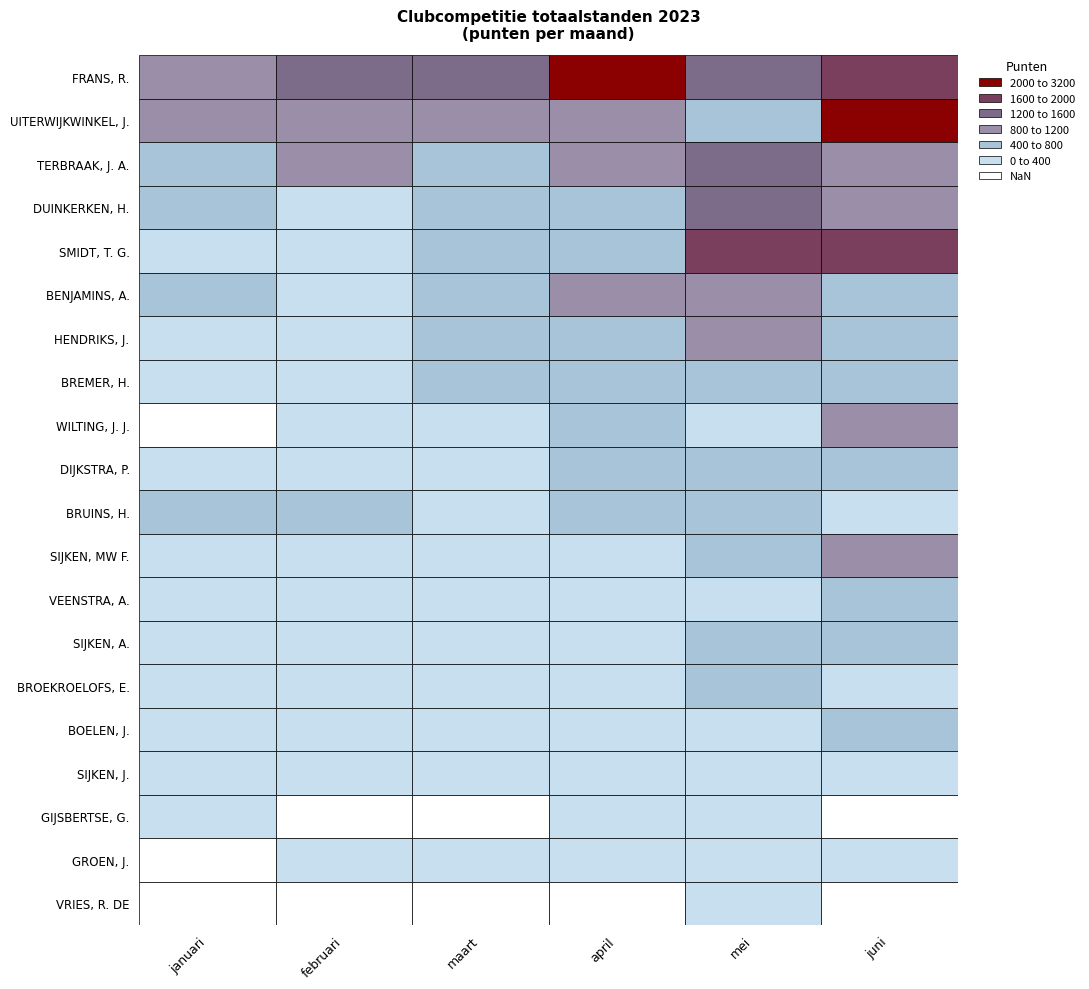

Reading left to right, extract all data points from this chart.

FRANS, R.: 1112	1331	1374	2361	1568	1909
UITERWIJKWINKEL, J.: 800	900	800	1000	600	3100
TERBRAAK, J. A.: 551	995	773	875	1549	1111
DUINKERKEN, H.: 611	378	729	737	1354	841
SMIDT, T. G.: 60	105	435	760	1640	1650
BENJAMINS, A.: 632	392	677	831	940	786
HENDRIKS, J.: 313	315	555	687	962	557
BREMER, H.: 159	196	483	714	748	706
WILTING, J. J.: 0	342	389	730	370	914
DIJKSTRA, P.: 315	355	365	406	529	631
BRUINS, H.: 455	460	290	426	474	365
SIJKEN, MW F.: 325	128	155	245	491	907
VEENSTRA, A.: 254	376	340	296	234	534
SIJKEN, A.: 209	103	150	167	480	734
BROEKROELOFS, E.: 62	63	8	286	792	382
BOELEN, J.: 112	90	96	382	384	404
SIJKEN, J.: 169	72	120	123	237	274
GIJSBERTSE, G.: 257	0	0	313	380	0
GROEN, J.: 0	142	228	119	142	123
VRIES, R. DE: 0	0	0	0	23	0